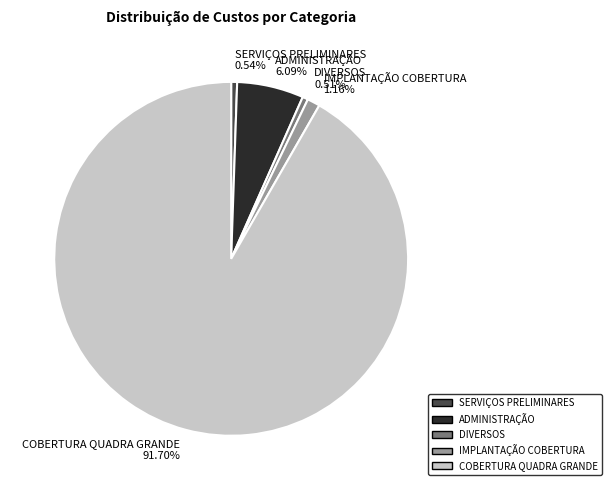

To the nearest percent, what is the average slice percentage?

20%